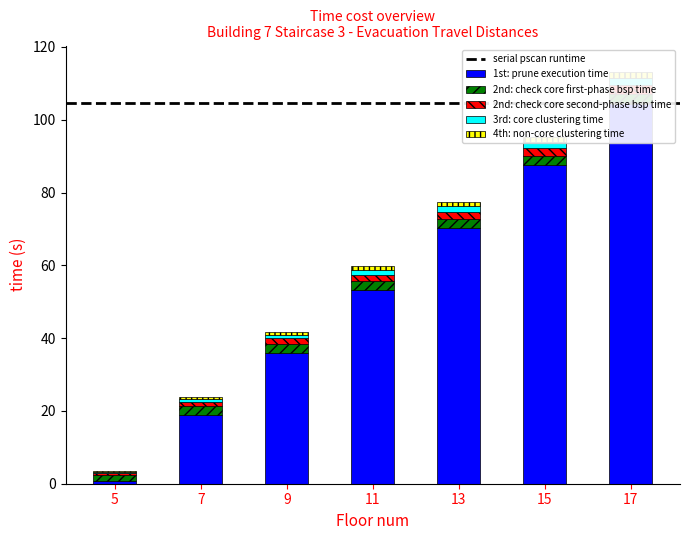

Reading right to left, extract all data points from this chart.

1st: prune execution time: 17=104.7	15=87.5	13=70.3	11=53.1	9=36.0	7=18.8	5=0.6
2nd: check core first-phase bsp time: 17=2.5	15=2.5	13=2.5	11=2.5	9=2.5	7=2.5	5=1.8
2nd: check core second-phase bsp time: 17=2.4	15=2.2	13=2.0	11=1.8	9=1.5	7=1.2	5=0.5
3rd: core clustering time: 17=1.8	15=1.6	13=1.4	11=1.2	9=1.0	7=0.8	5=0.3
4th: non-core clustering time: 17=1.7	15=1.5	13=1.3	11=1.1	9=0.9	7=0.6	5=0.2